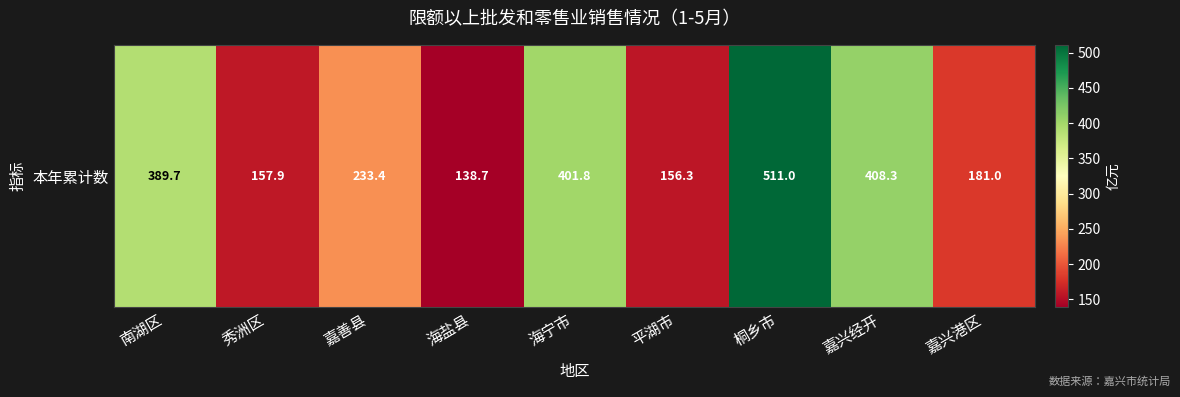

How many distinct data groups are displayed?

1